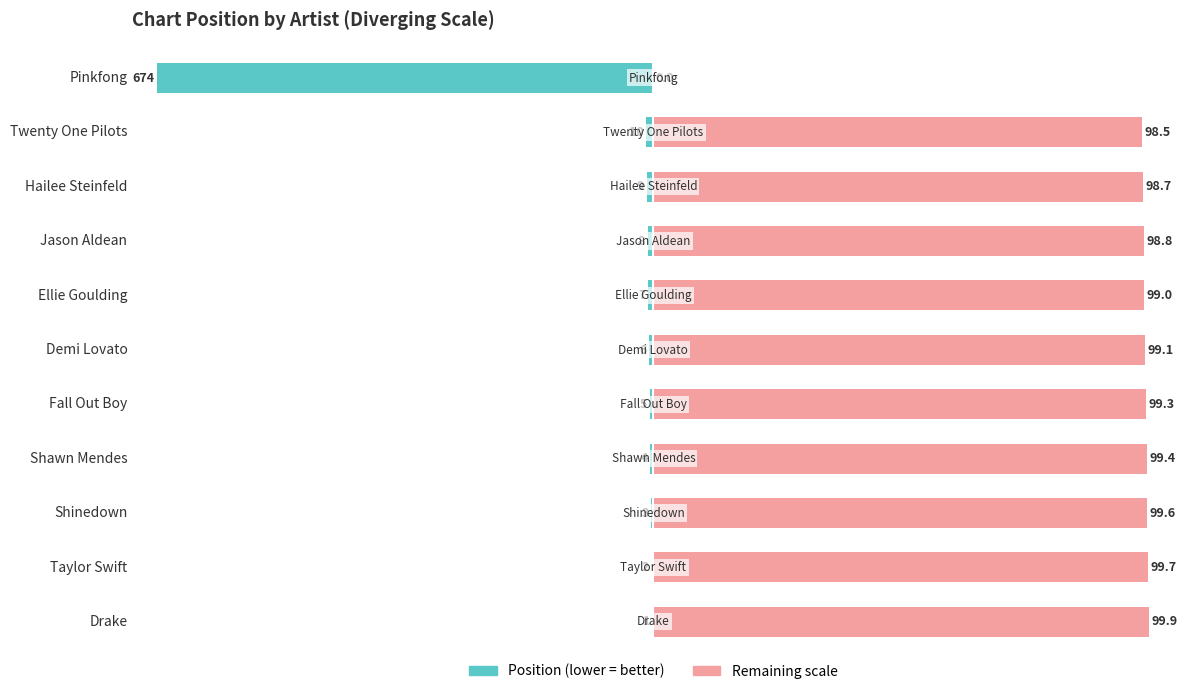

The value of Position (scaled) at Pinkfong is -100.0. True or false?

True